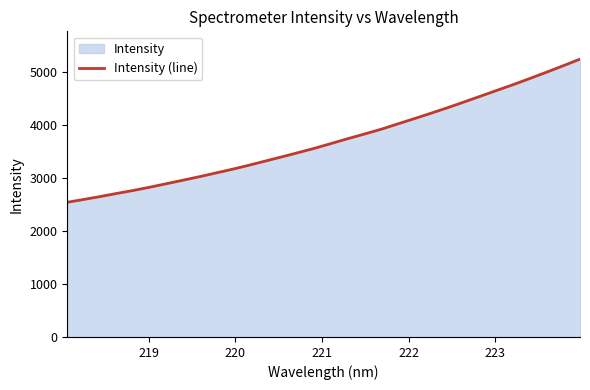

What is the greatest value displayed?

5237.3